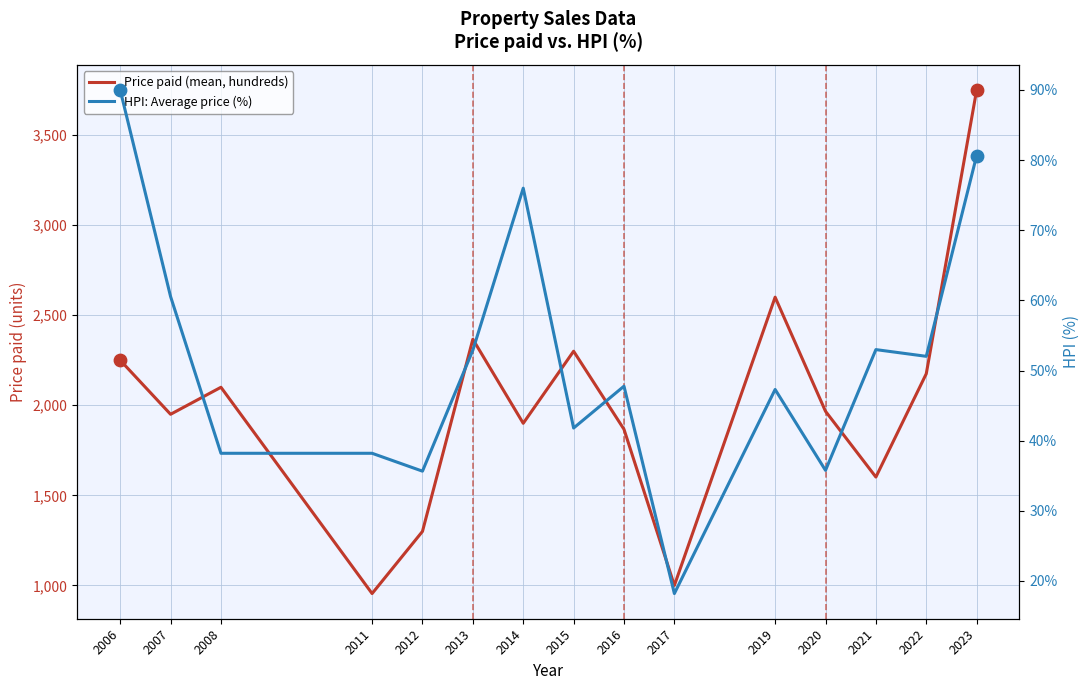

Which series reaches the minimum Y coordinate?

HPI: Average price (%)